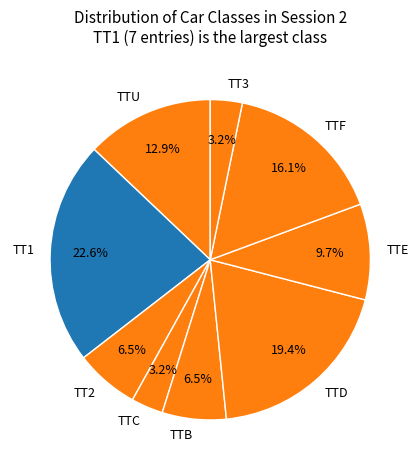

Is there any slice that represents more than half of the pie?

No